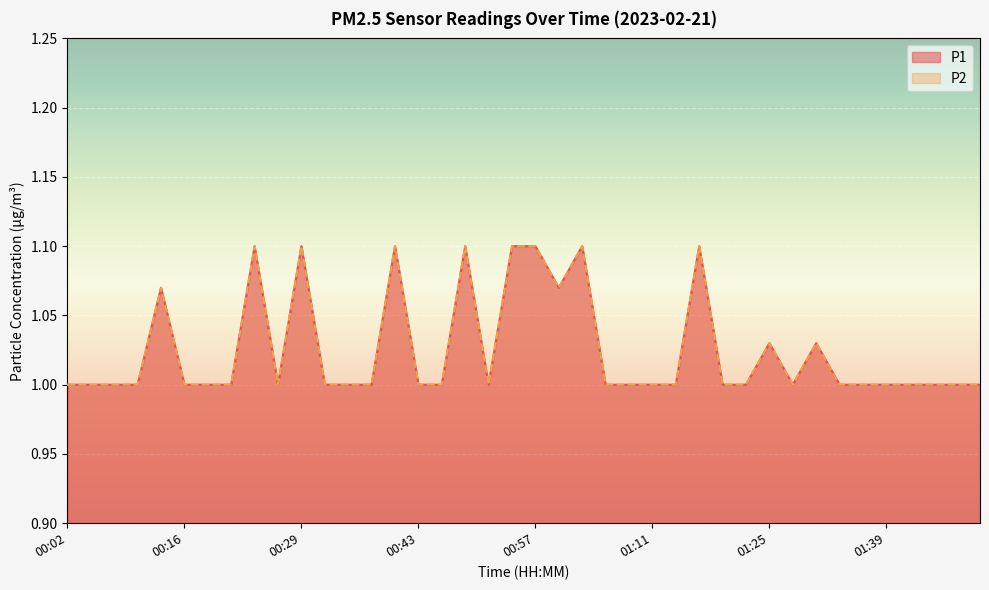

What is the value of the P2 point at the 25th from the left?

1.0